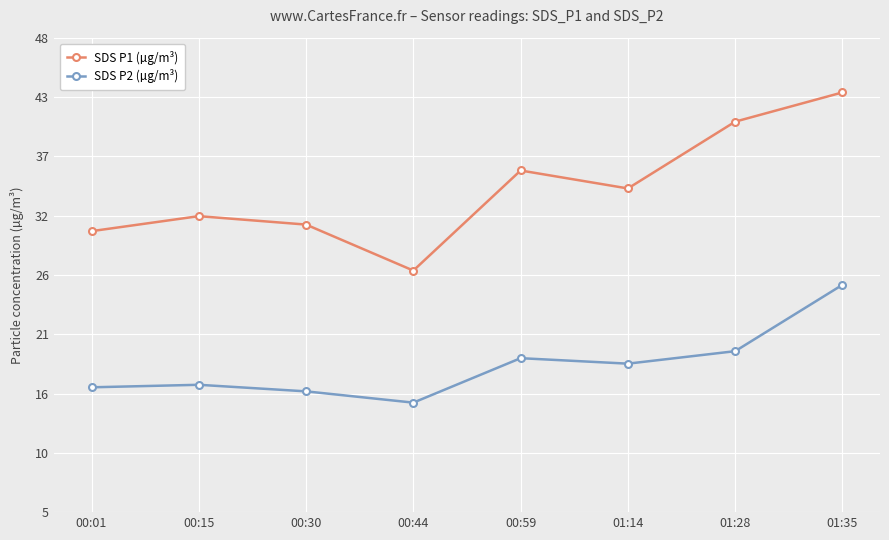

At which category does the chart reach its peak across all series?

01:35